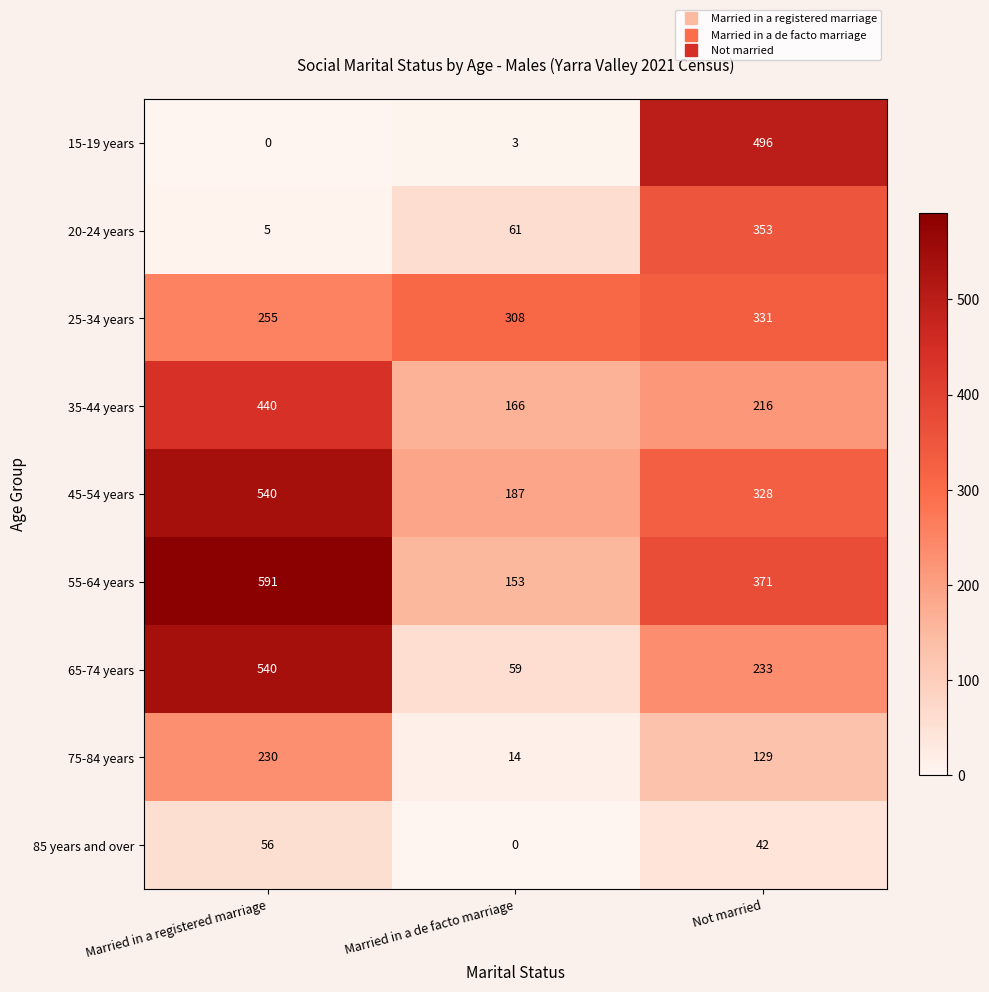

At which label is 20-24 years closest to 179?

Married in a de facto marriage